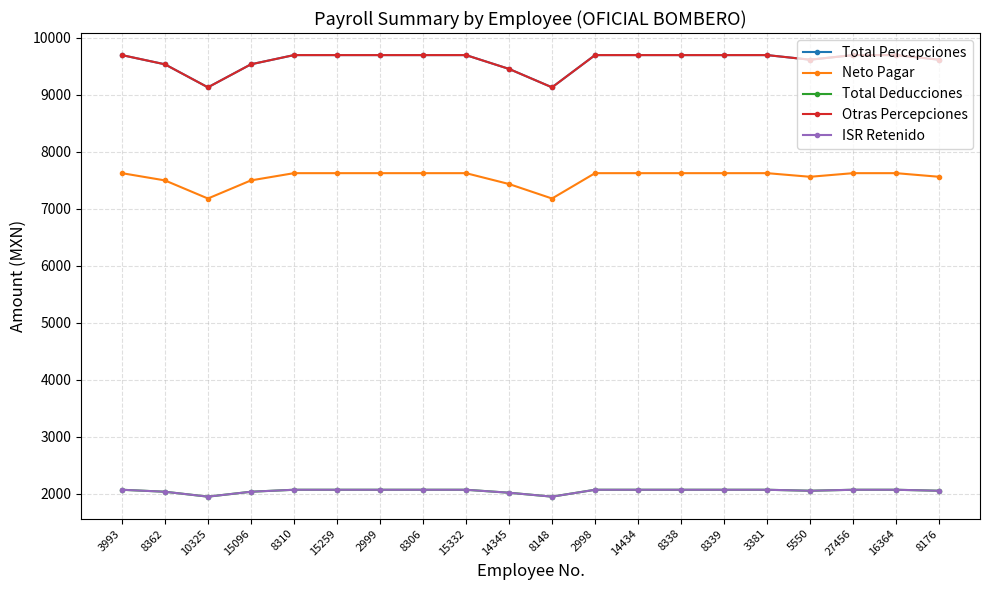

Reading left to right, list all the values displayed in this chart.

Total Percepciones: 9692.2	9530.6	9126.8	9530.6	9692.2	9692.2	9692.2	9692.2	9692.2	9449.9	9126.8	9692.2	9692.2	9692.2	9692.2	9692.2	9611.4	9692.2	9692.2	9611.4
Neto Pagar: 7621.9	7494.9	7177.3	7494.9	7621.9	7621.9	7621.9	7621.9	7621.9	7431.4	7177.3	7621.9	7621.9	7621.9	7621.9	7621.9	7558.4	7621.9	7621.9	7558.4
Total Deducciones: 2070.2	2035.7	1949.5	2035.7	2070.2	2070.2	2070.2	2070.2	2070.2	2018.5	1949.5	2070.2	2070.2	2070.2	2070.2	2070.2	2053.0	2070.2	2070.2	2053.0
Otras Percepciones: 9692.2	9530.6	9126.8	9530.6	9692.2	9692.2	9692.2	9692.2	9692.2	9449.9	9126.8	9692.2	9692.2	9692.2	9692.2	9692.2	9611.4	9692.2	9692.2	9611.4
ISR Retenido: 2070.2	2035.7	1949.5	2035.7	2070.2	2070.2	2070.2	2070.2	2070.2	2018.5	1949.5	2070.2	2070.2	2070.2	2070.2	2070.2	2053.0	2070.2	2070.2	2053.0